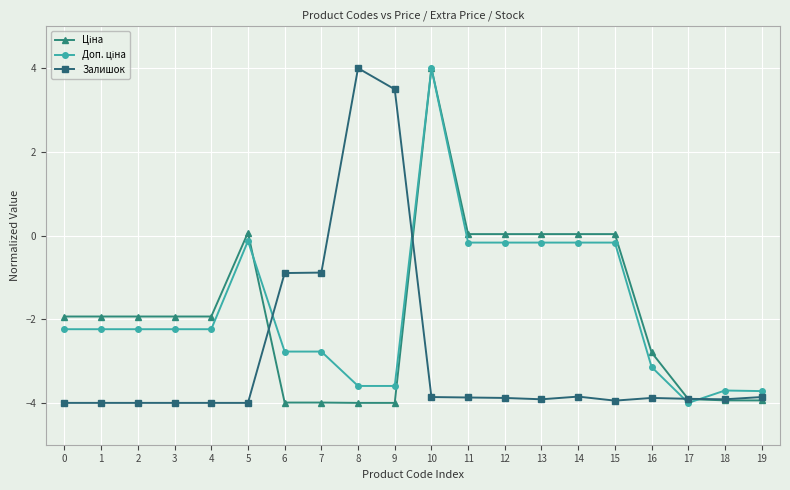

What is the minimum value shown in the chart?

-4.0